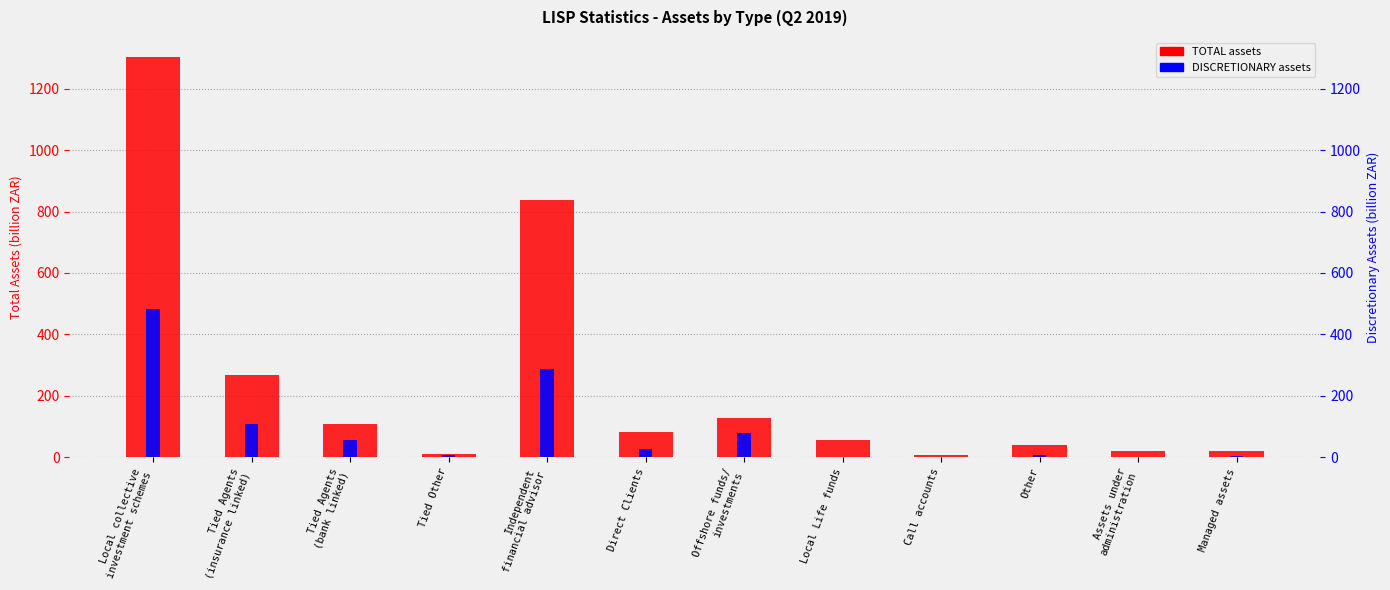

List the labels in order of TOTAL value, largest first.

Local collective
investment schemes, Independent
financial advisor, Tied Agents
(insurance linked), Offshore funds/
investments, Tied Agents
(bank linked), Direct Clients, Local Life funds, Other, Assets under
administration, Managed assets, Tied Other, Call accounts